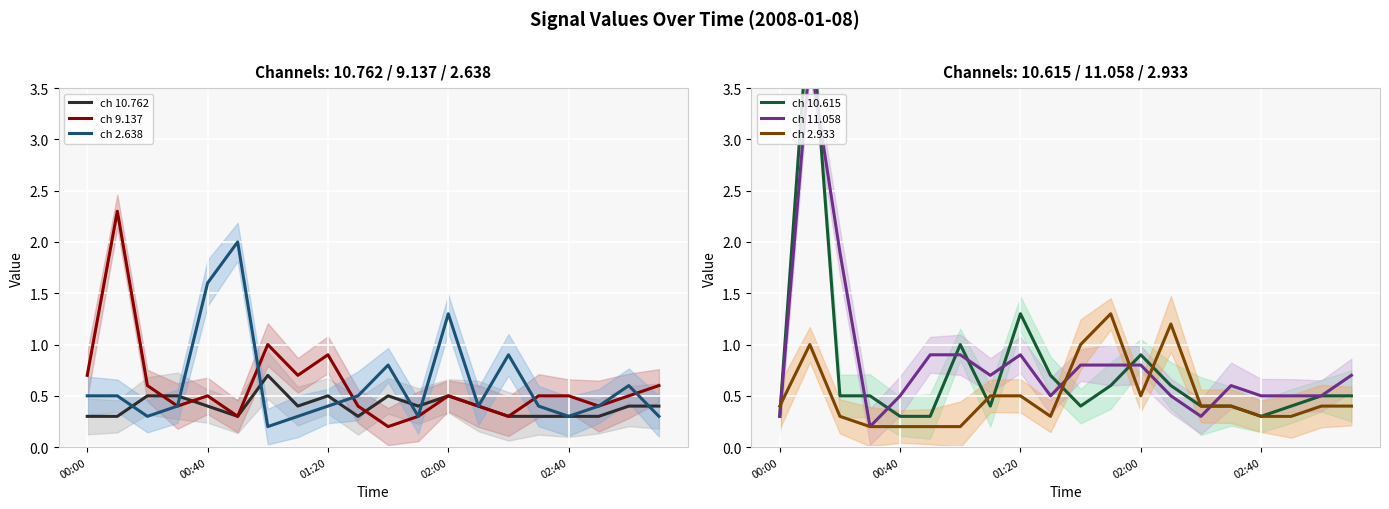

What is the maximum value for ch 9.137?

2.3